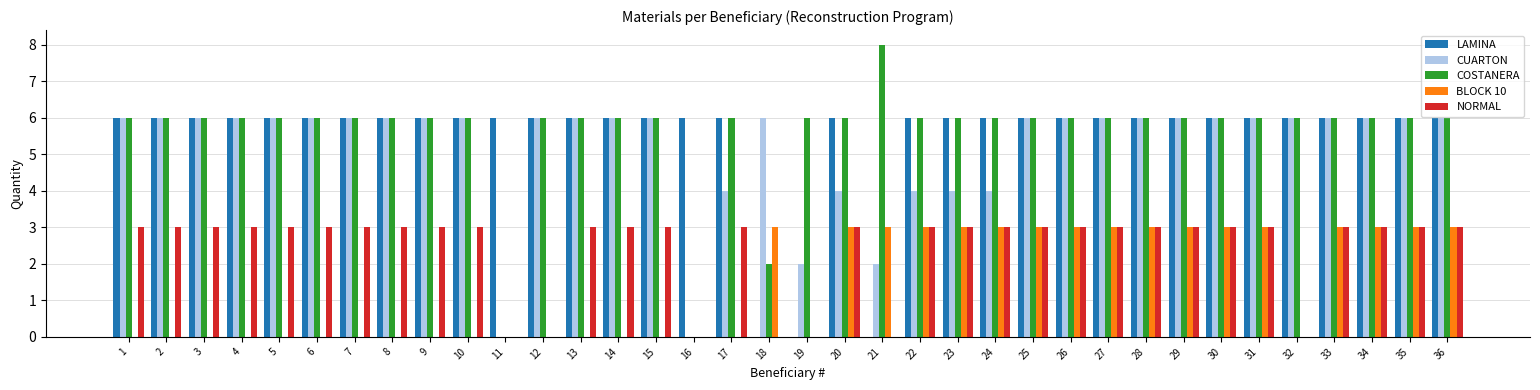

How many groups of bars are there?

36